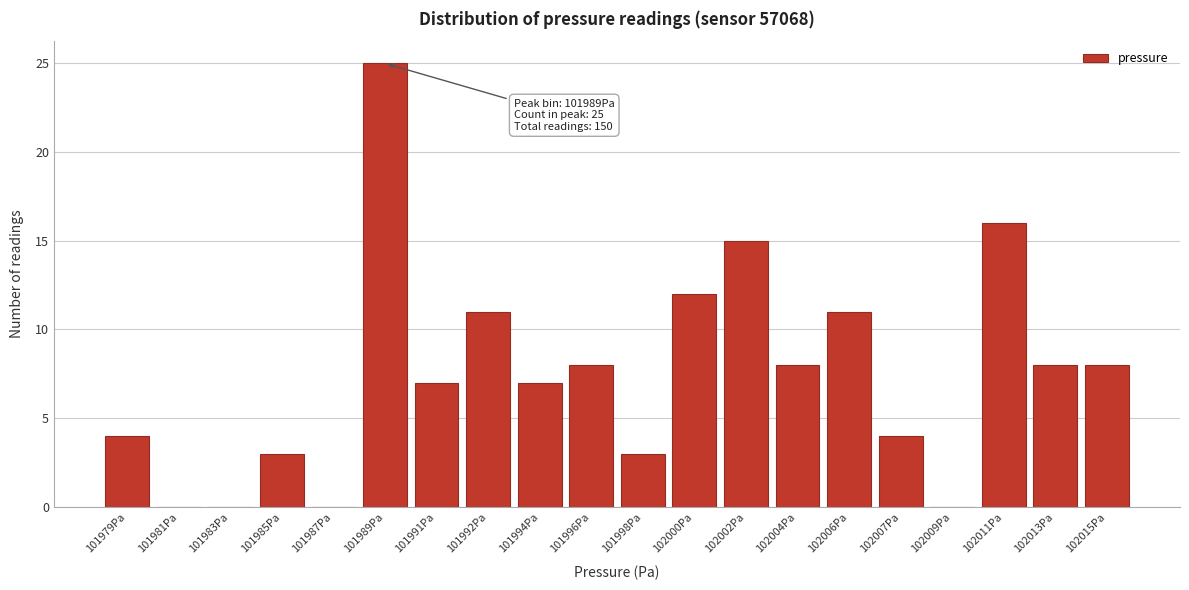

Reading left to right, what are all the values shown in this chart?

101979Pa=4	101981Pa=0	101983Pa=0	101985Pa=3	101987Pa=0	101989Pa=25	101991Pa=7	101992Pa=11	101994Pa=7	101996Pa=8	101998Pa=3	102000Pa=12	102002Pa=15	102004Pa=8	102006Pa=11	102007Pa=4	102009Pa=0	102011Pa=16	102013Pa=8	102015Pa=8